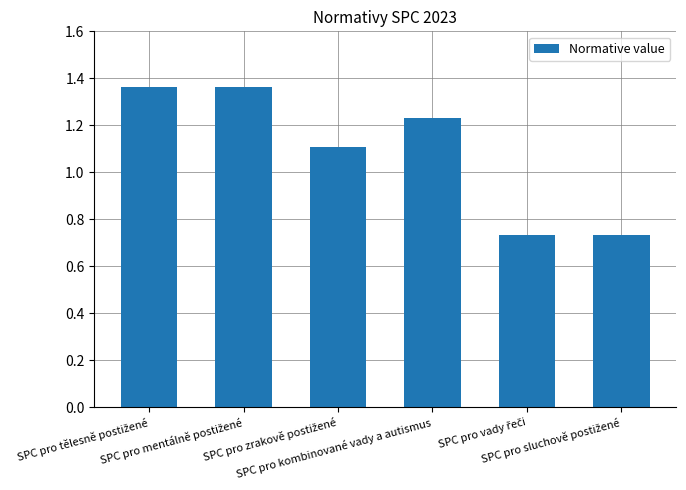

What is the difference between the maximum and minimum values?

0.6